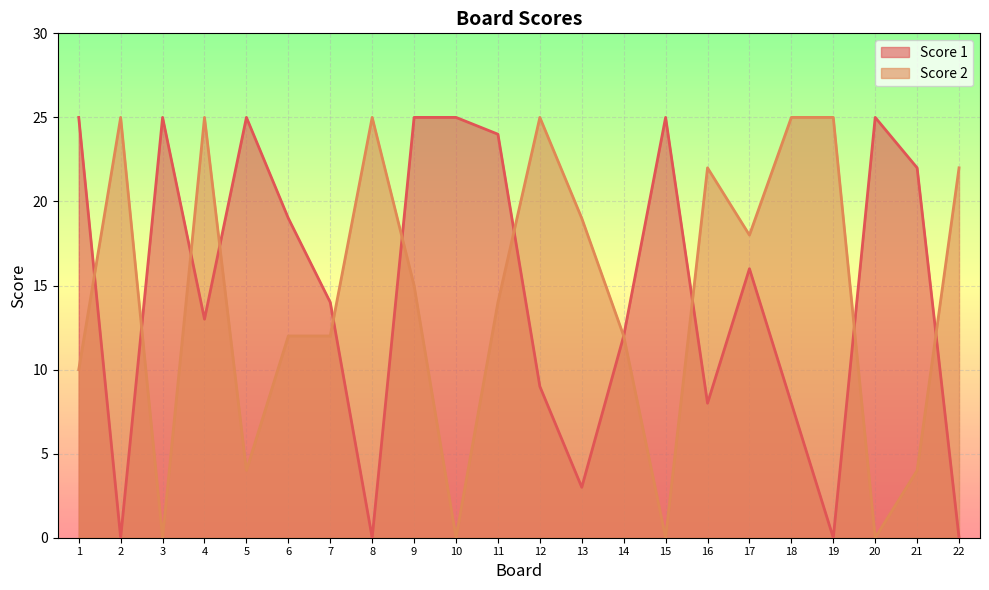

Reading left to right, list all the values displayed in this chart.

Score 1: 1=25	2=0	3=25	4=13	5=25	6=19	7=14	8=0	9=25	10=25	11=24	12=9	13=3	14=12	15=25	16=8	17=16	18=8	19=0	20=25	21=22	22=0
Score 2: 1=10	2=25	3=0	4=25	5=4	6=12	7=12	8=25	9=15	10=0	11=14	12=25	13=19	14=12	15=0	16=22	17=18	18=25	19=25	20=0	21=4	22=22